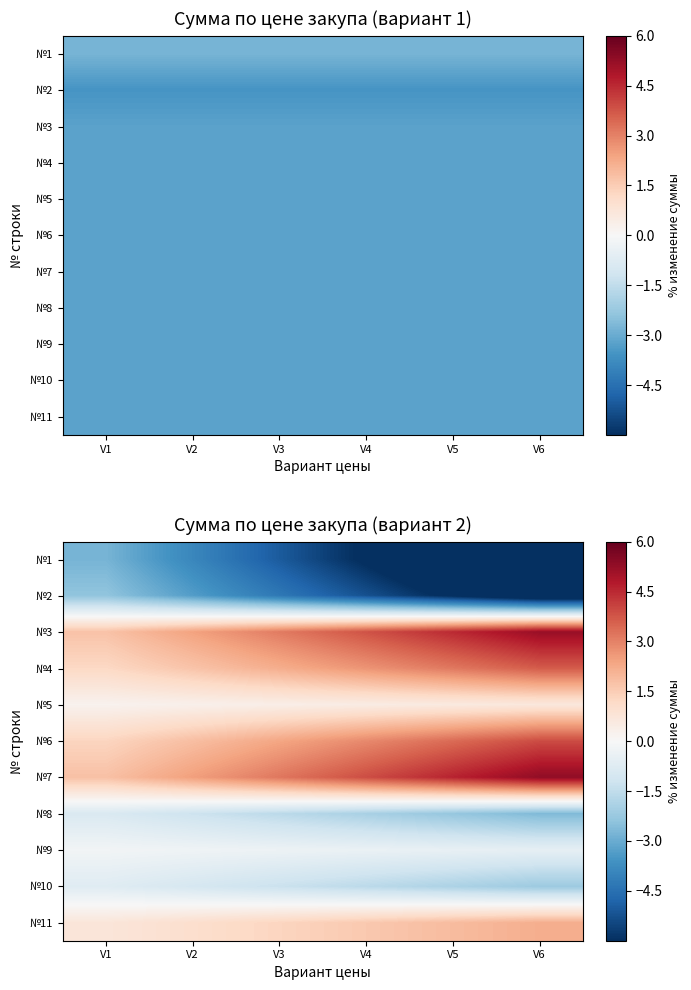

Which has a higher value, V6 or V5?

V5